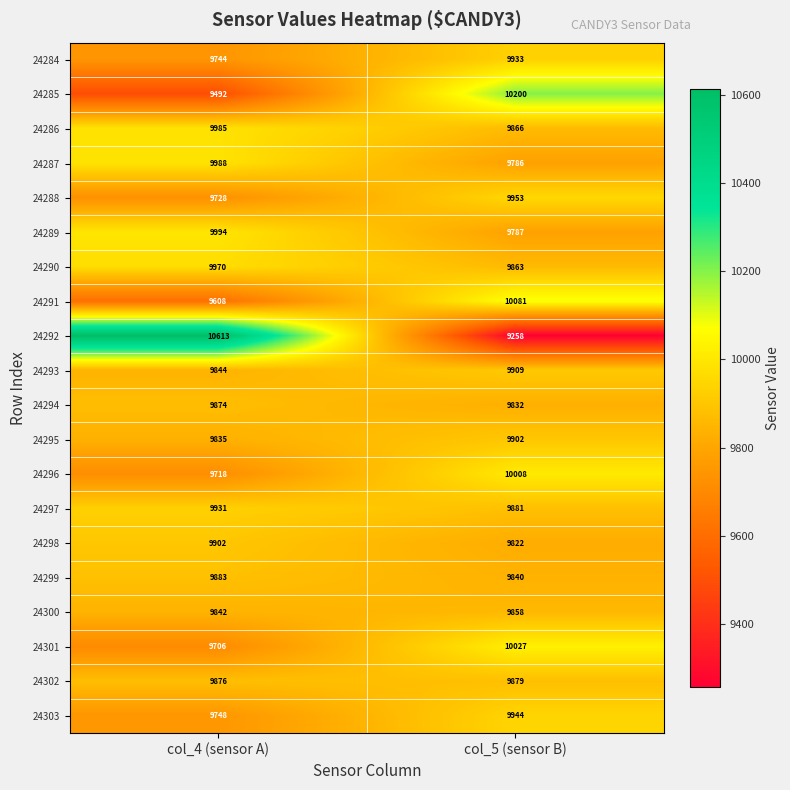

What is the total value across all series at col_4 (sensor A)?

197281